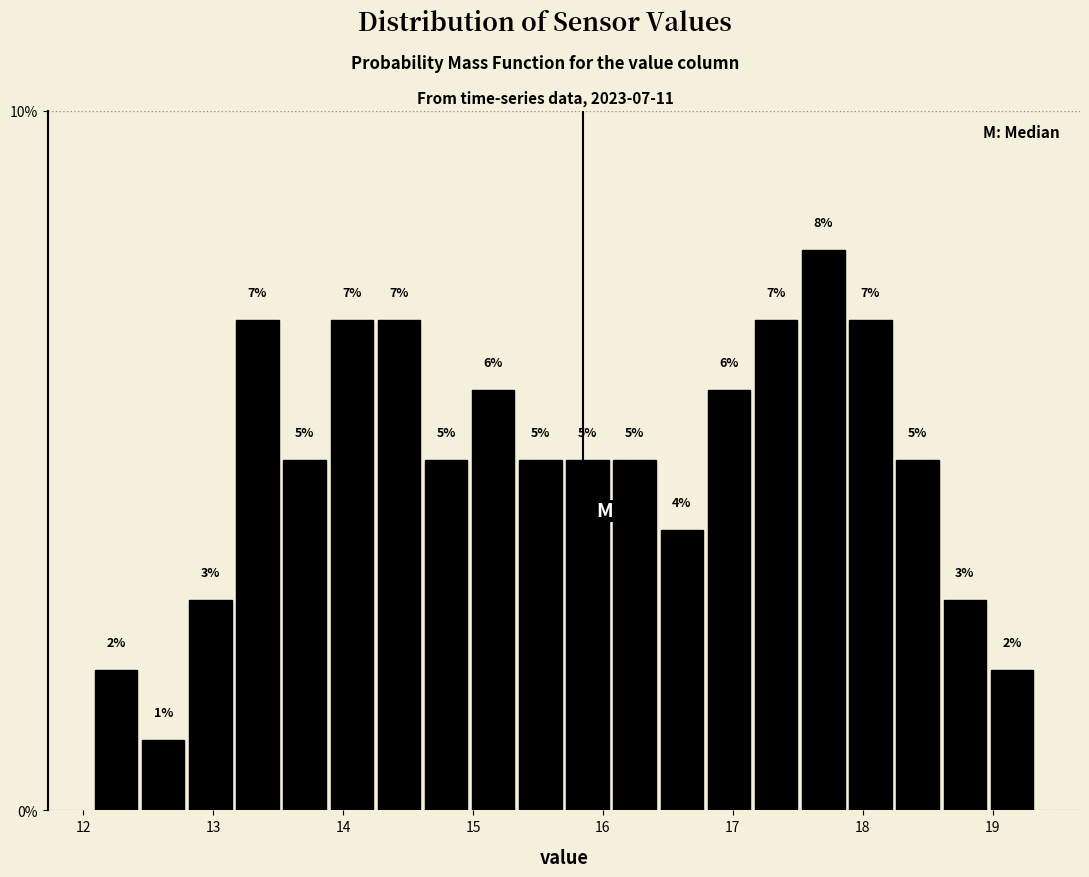

Read against the x-axis, roughly where is the centre of the tallest bar?

17.7